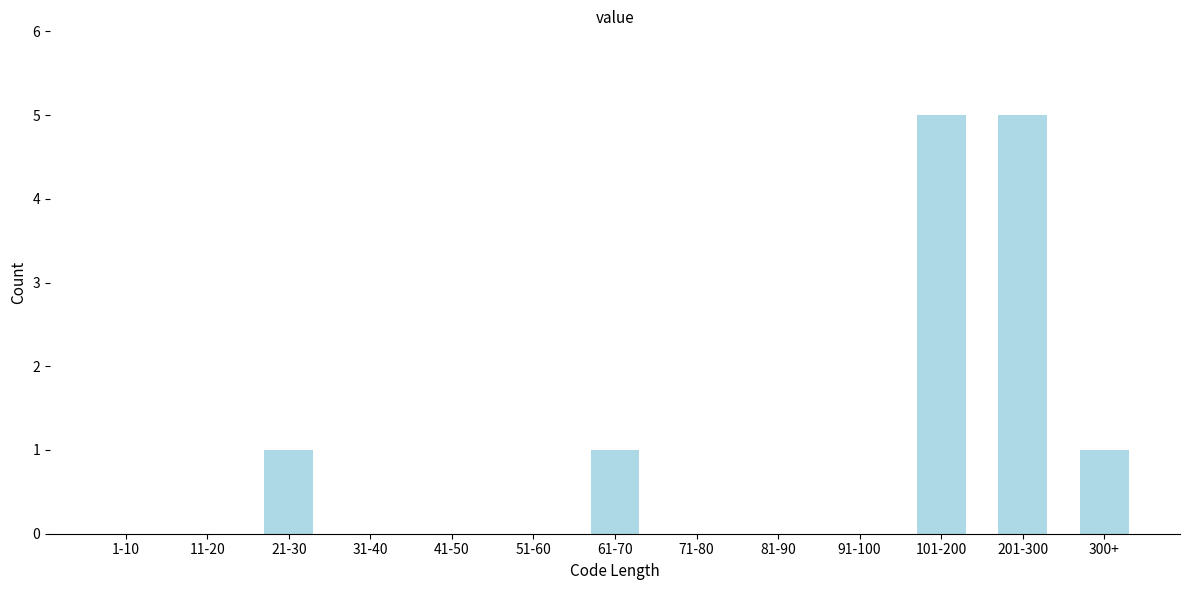

Reading right to left, list all the values displayed in this chart.

300+=1	201-300=5	101-200=5	91-100=0	81-90=0	71-80=0	61-70=1	51-60=0	41-50=0	31-40=0	21-30=1	11-20=0	1-10=0